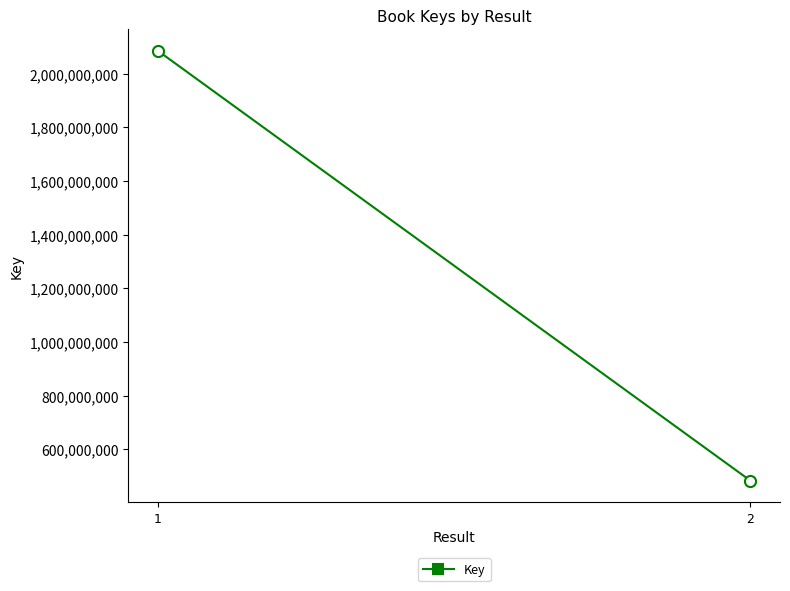

Which category has the highest value across all series?

1